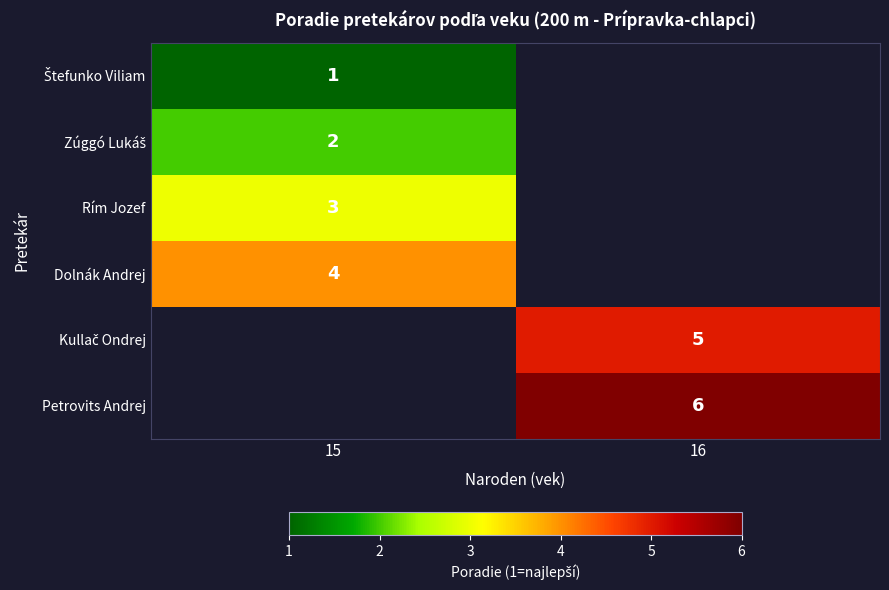

The value of Dolnák Andrej at 15 is 5. True or false?

False